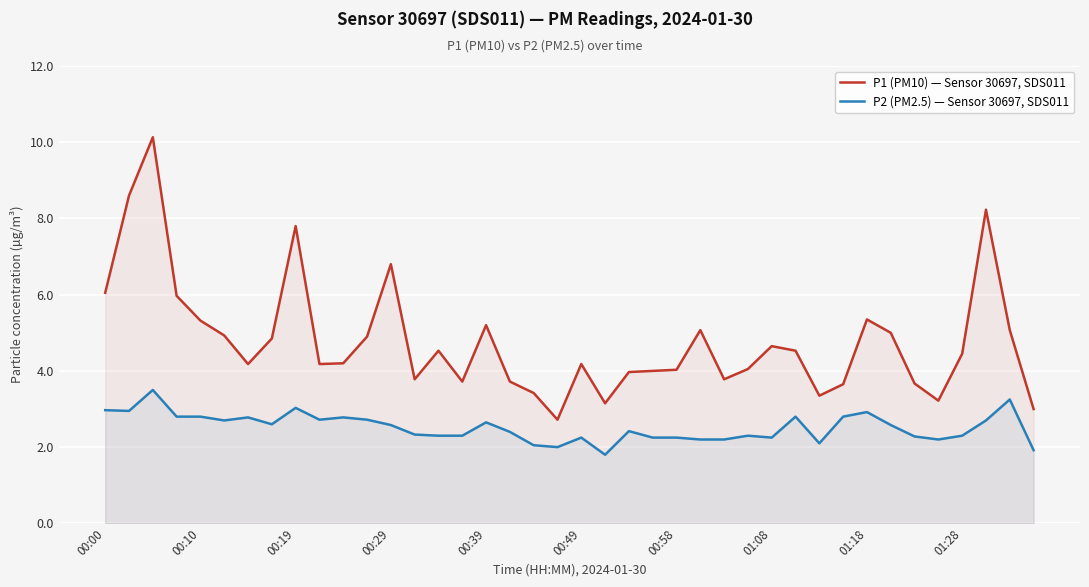

How many categories are shown in the chart?

40